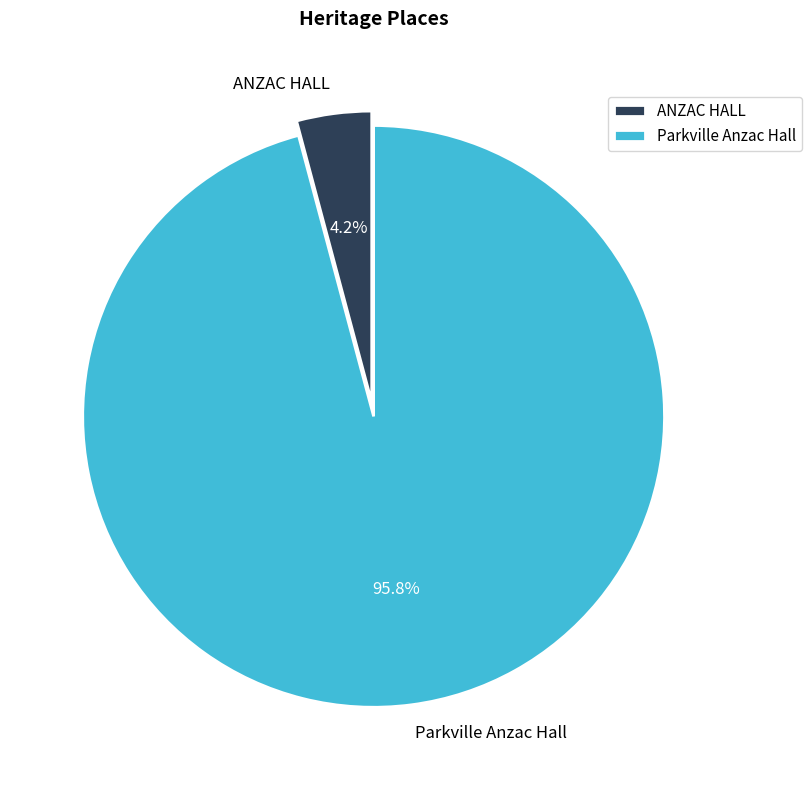

To the nearest percent, what is the difference between the largest and smallest slice percentages?

92%